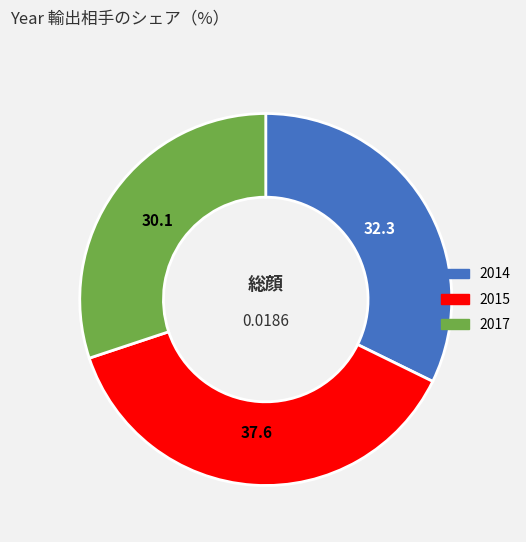

Is it true that 2017 is 21% of the pie?

False